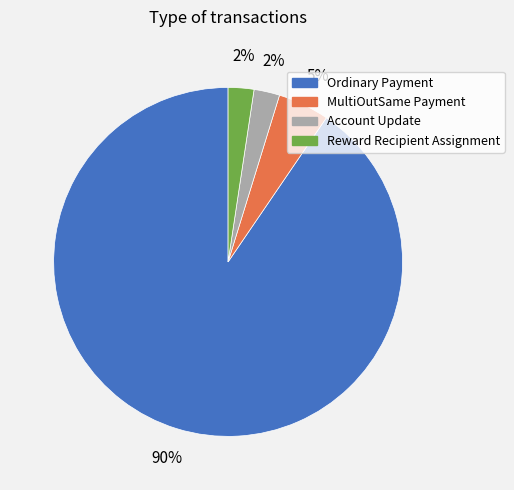

Is the sum of Reward Recipient Assignment and Ordinary Payment greater than half?

Yes